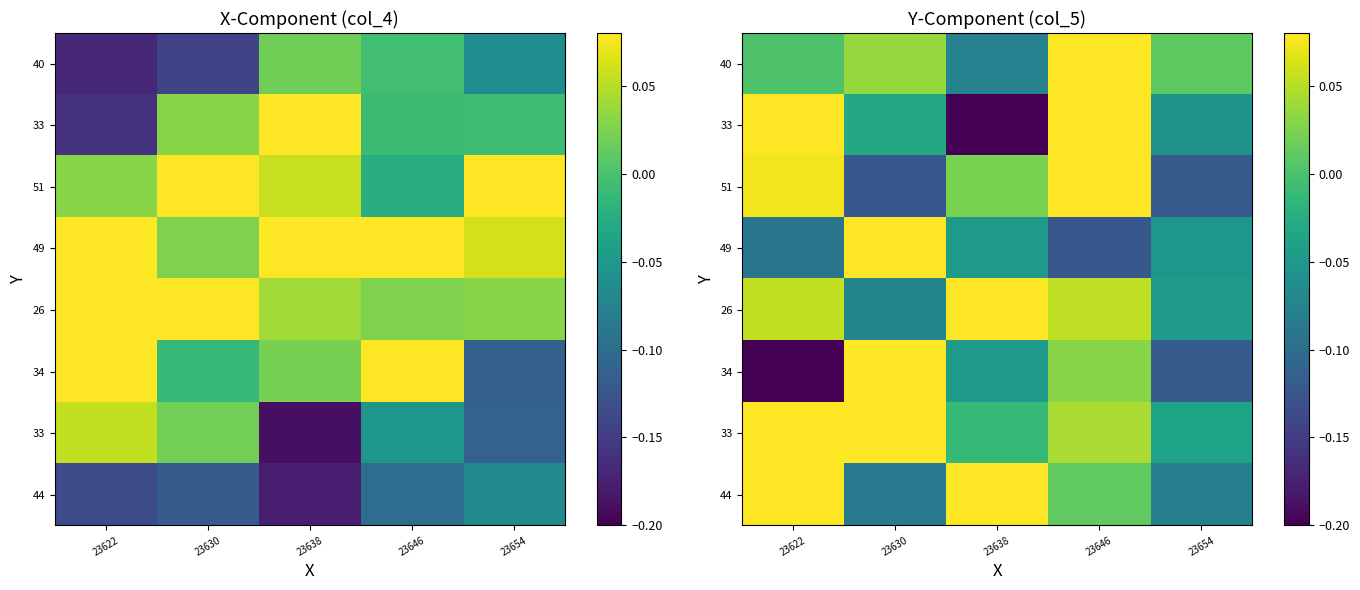

Which label corresponds to the smallest value in the chart?

23622